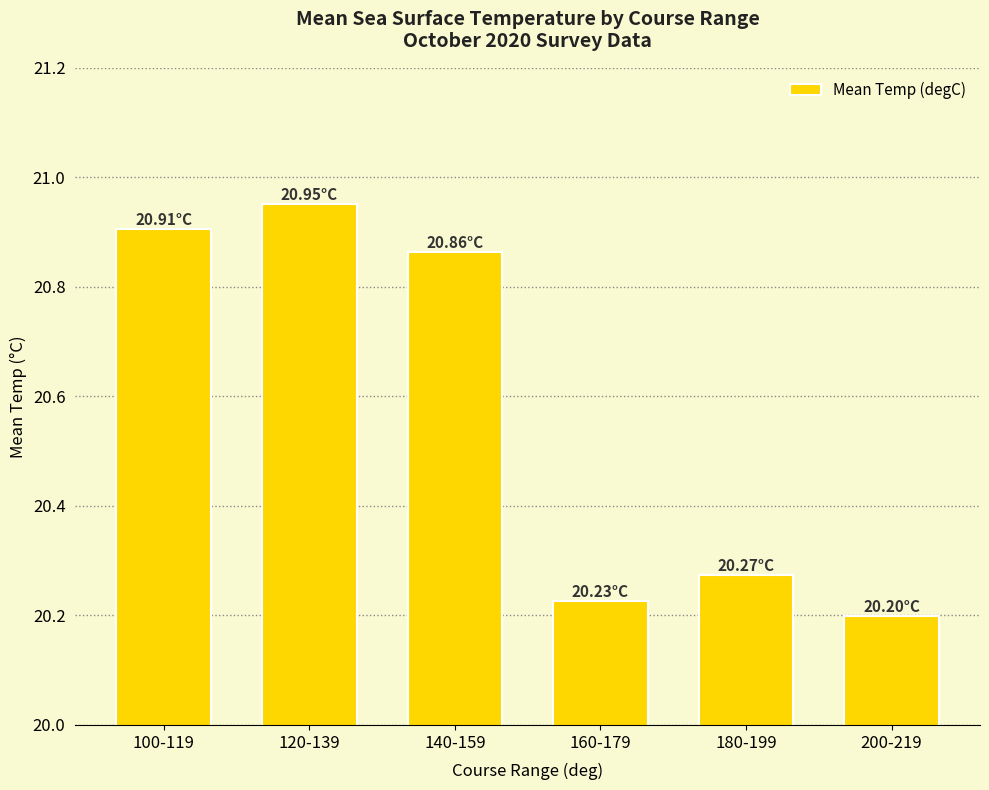

List the labels in order of value, smallest first.

200-219, 160-179, 180-199, 140-159, 100-119, 120-139